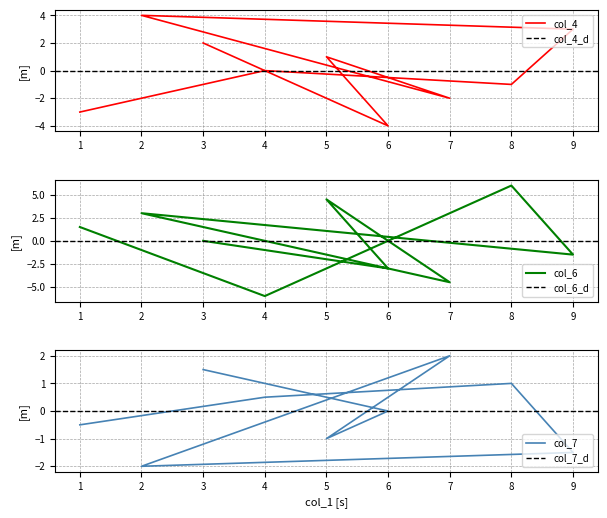

At which category is the sum across all series the highest?

8